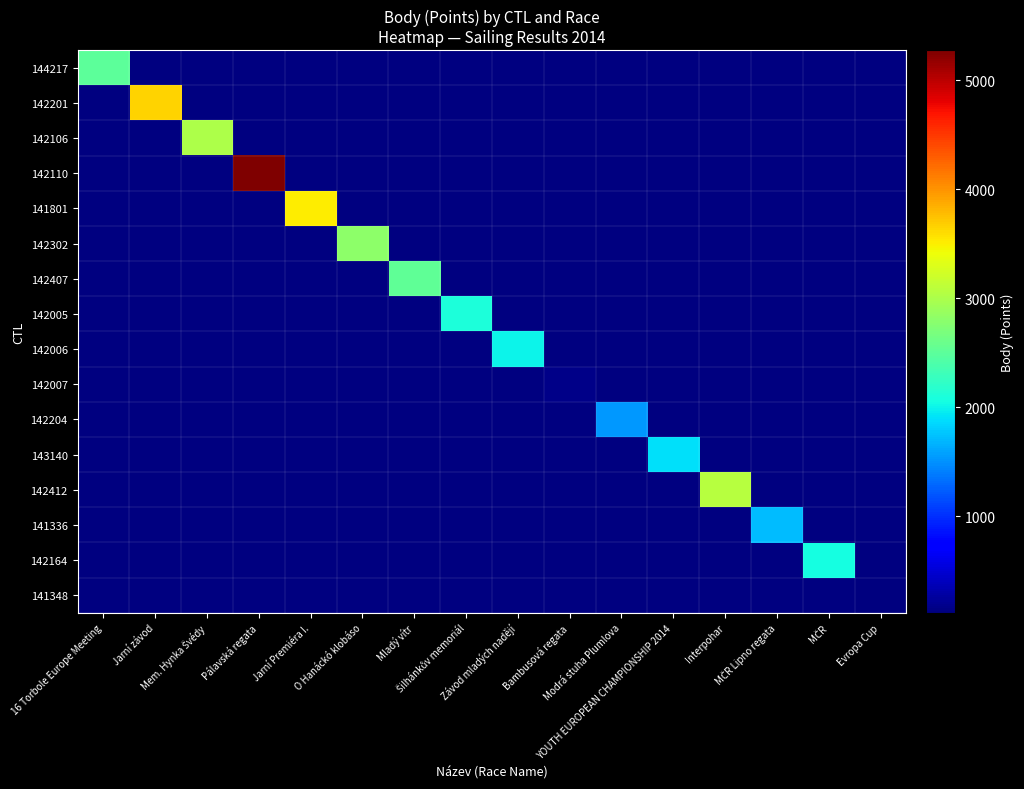

Which category has the lowest value in the 142164 series?

16 Torbole Europe Meeting